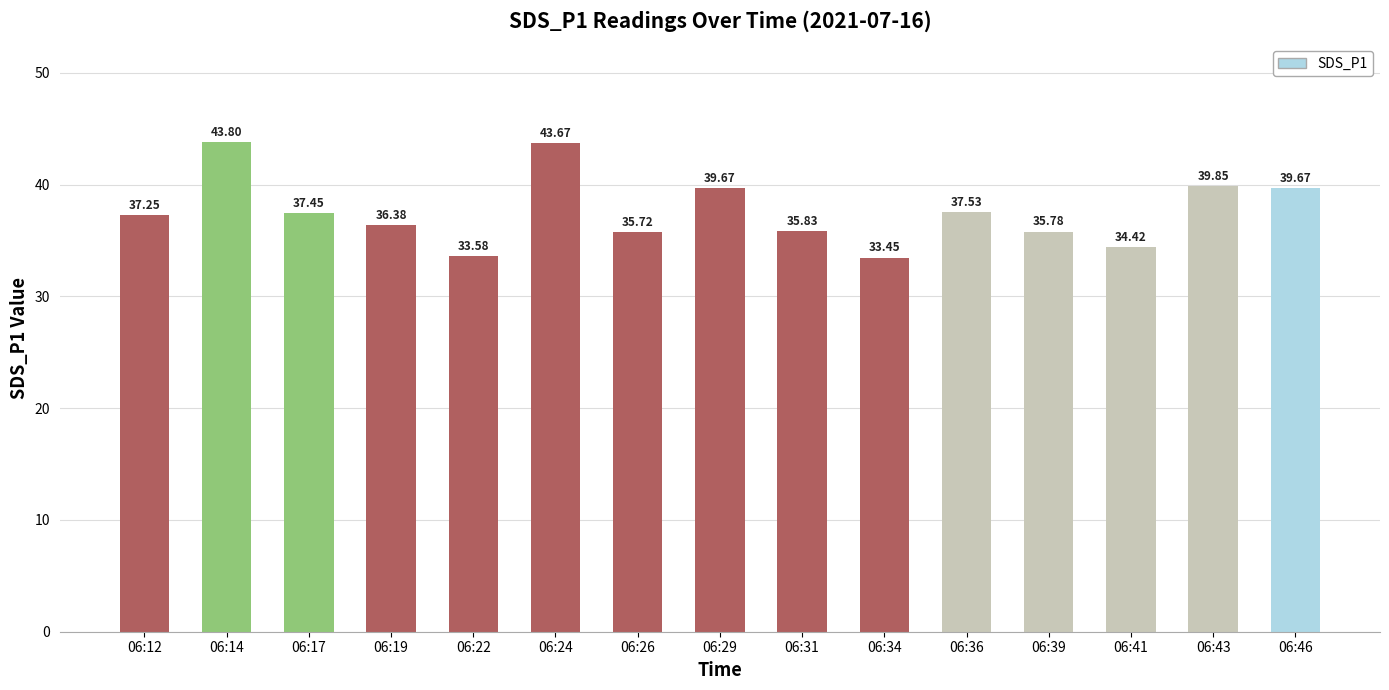

True or false: the data shows 33.6 at 06:22.

True